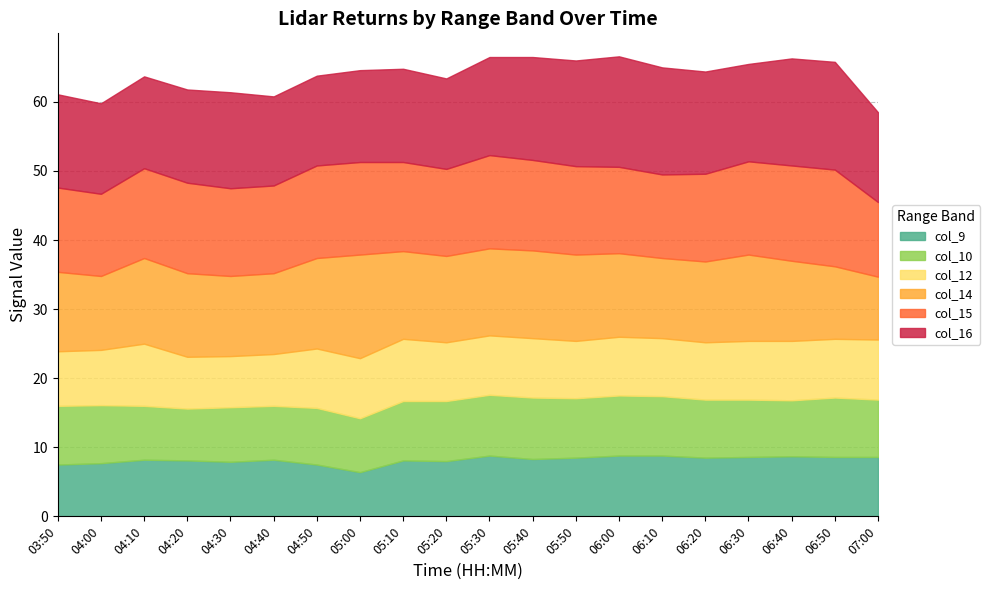

Does the chart have visible grid lines?

Yes